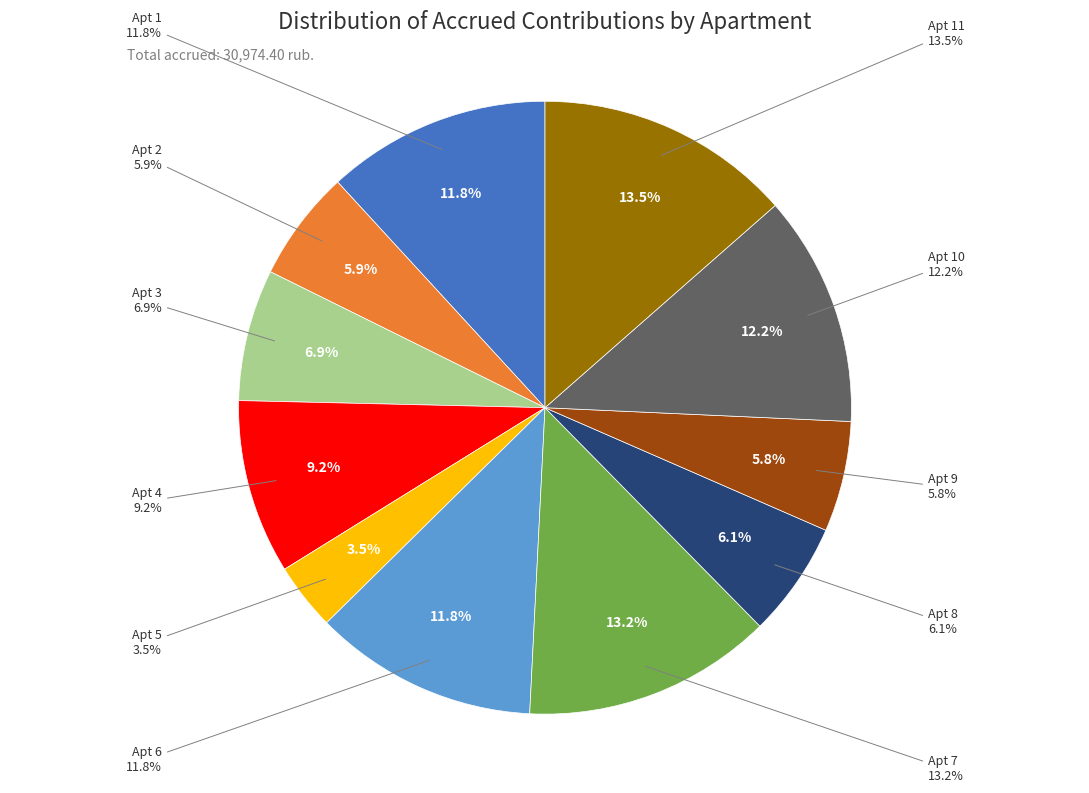

Which category has the biggest portion of the pie?

11